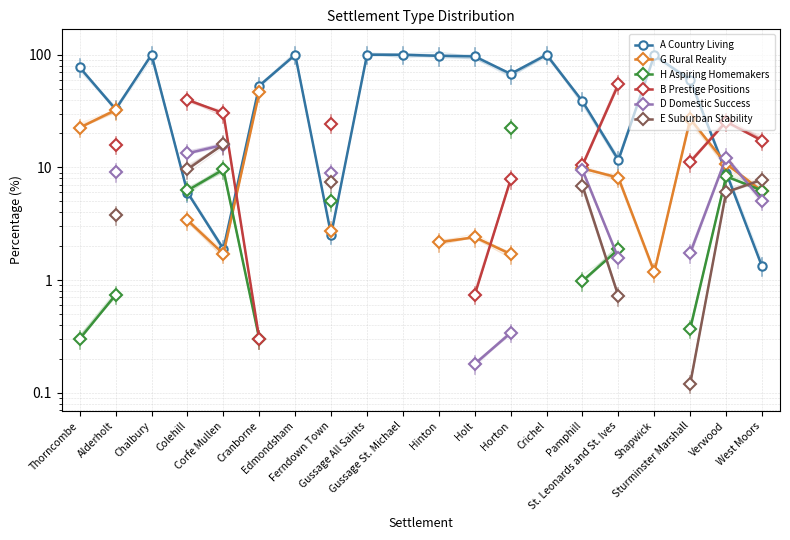

True or false: H Aspiring Homemakers has more than 0 interior local peaks.

True